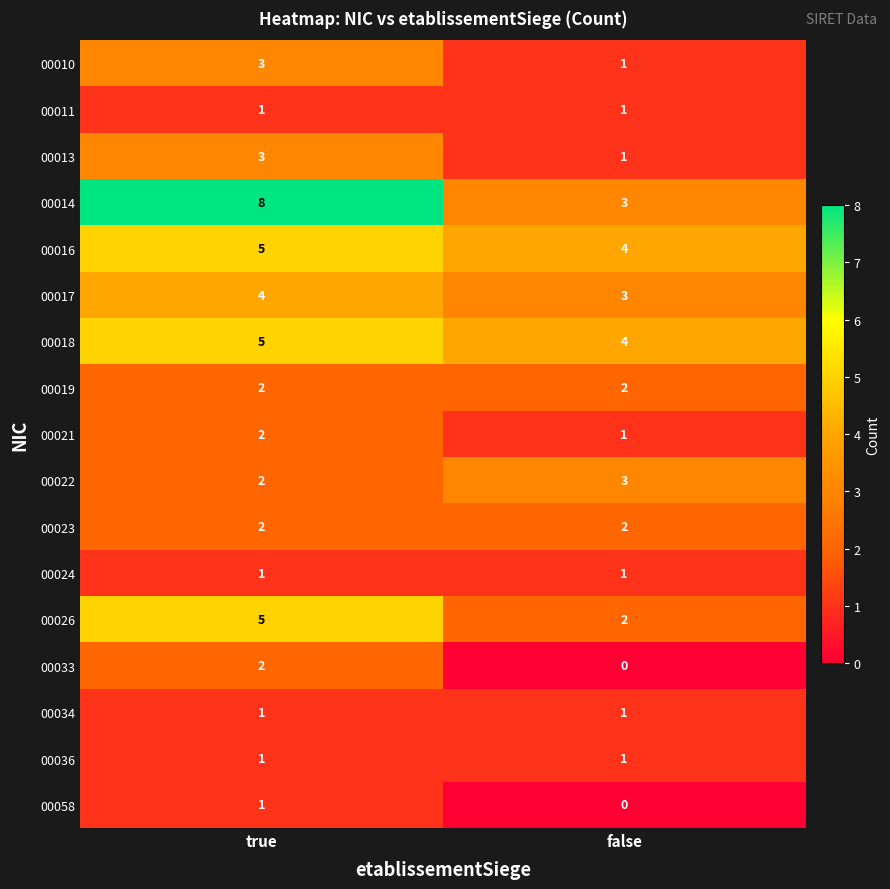

At which category does the chart reach its peak across all series?

true